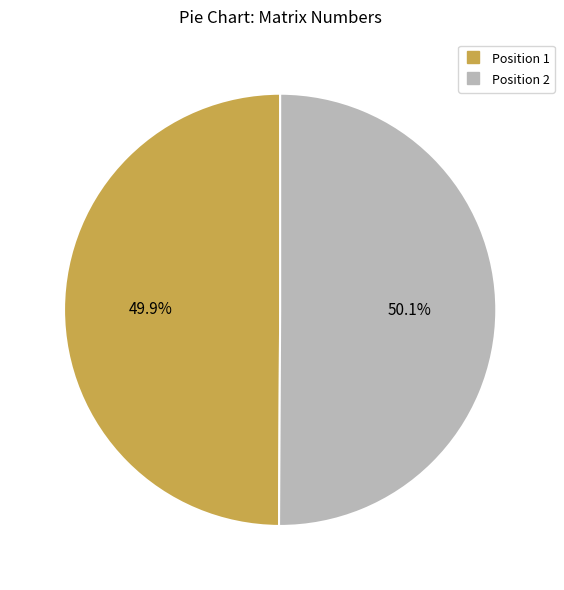

Does any single category account for the majority?

Yes